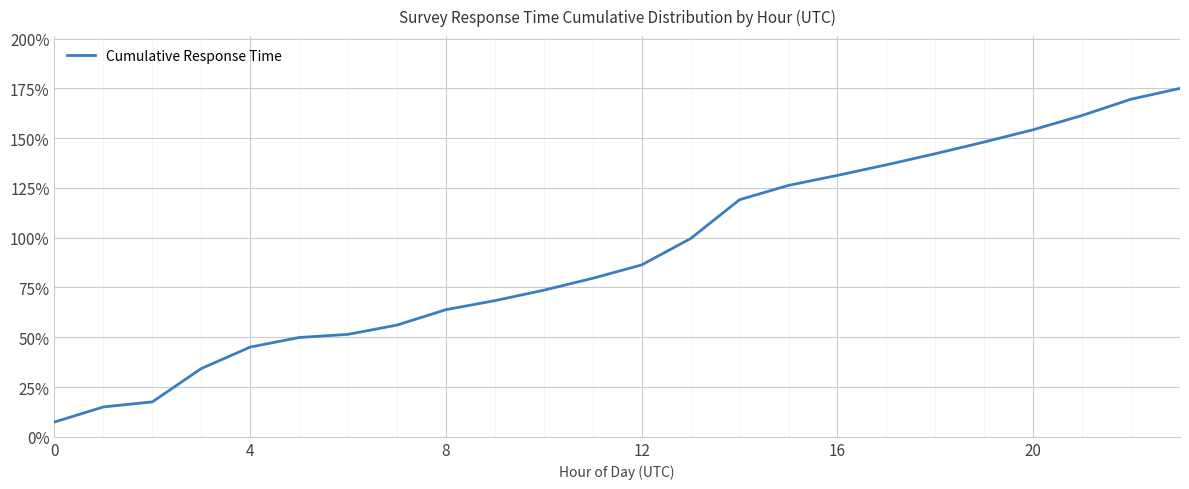

Reading right to left, list all the values displayed in this chart.

175.0	169.6	161.4	154.2	148.1	142.2	136.6	131.3	126.3	119.1	99.6	86.4	79.6	73.6	68.4	63.9	56.1	51.5	49.9	45.1	34.3	17.6	15.0	7.4